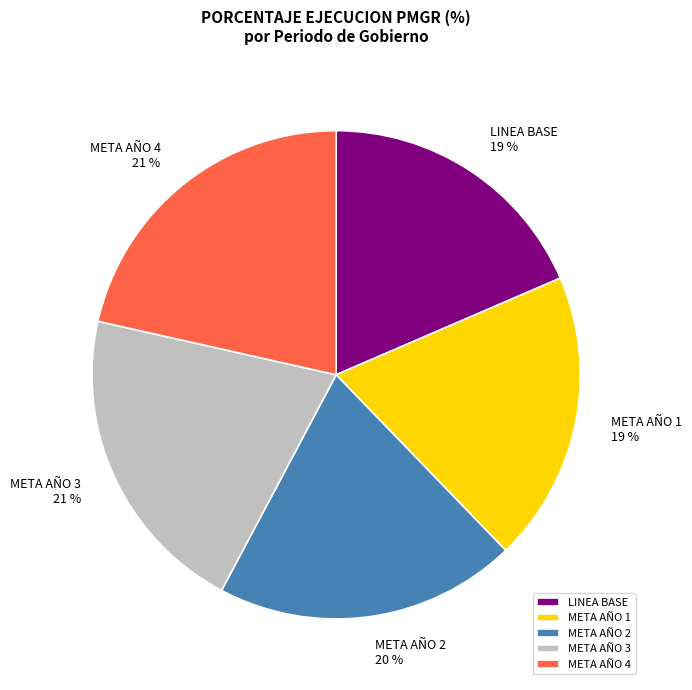

To the nearest percent, what is the average slice percentage?

20%